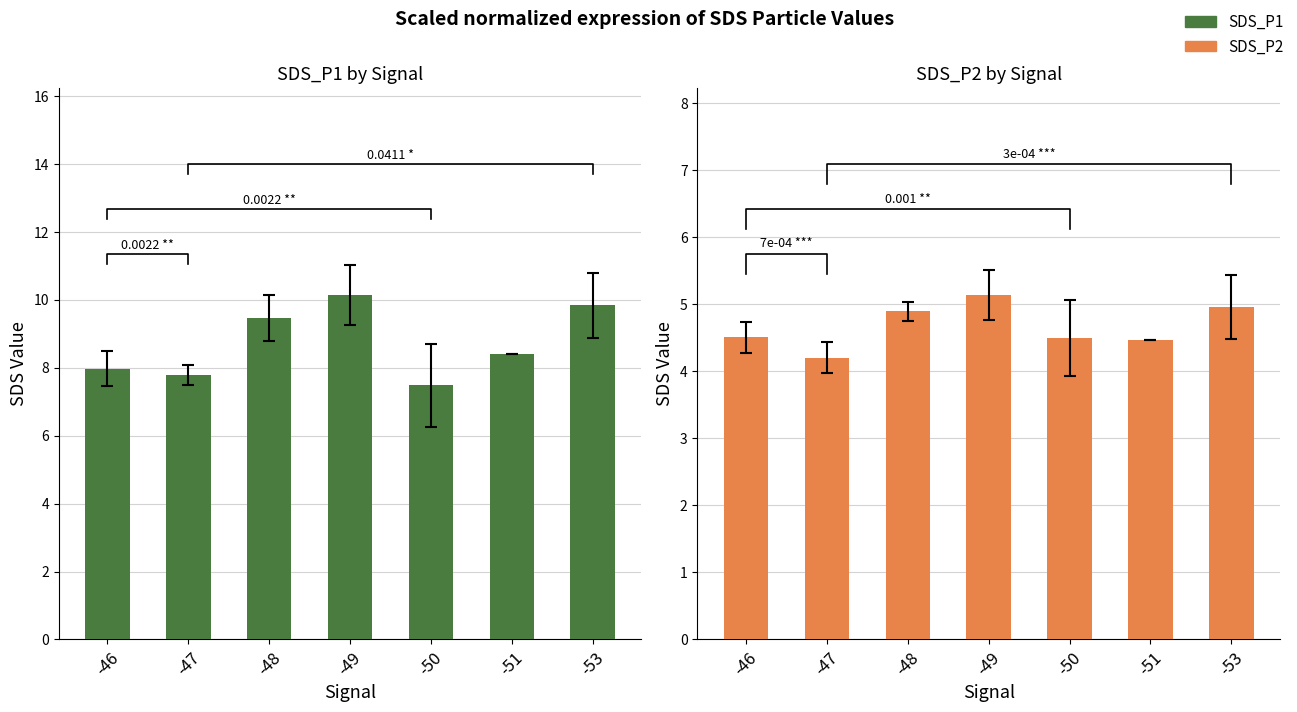

Rank the series by their maximum value, from lowest to highest.

SDS_P2, SDS_P1